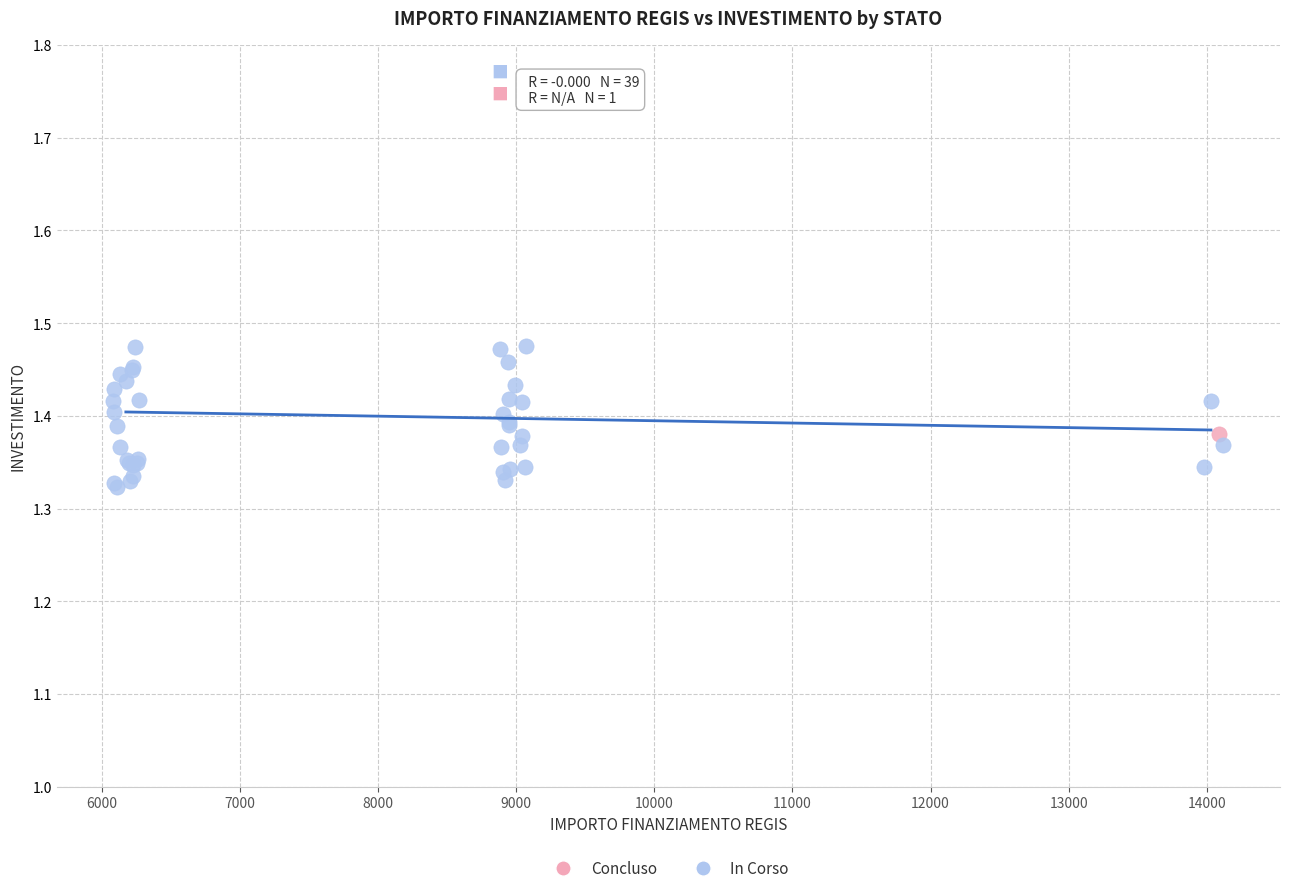

What are all the series names shown in the legend?

Concluso, In Corso